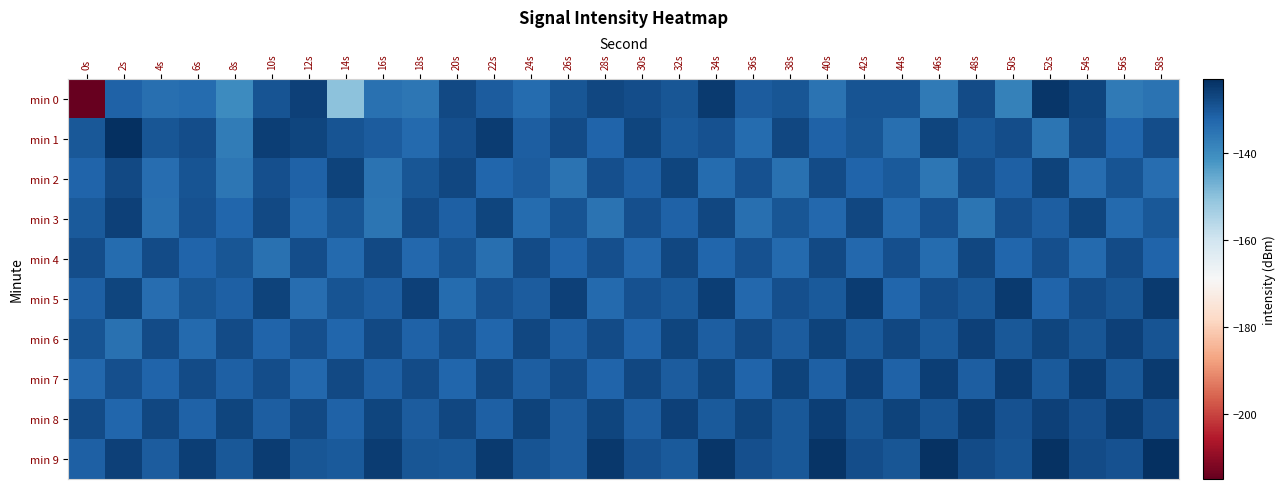

At which category does the chart reach its minimum across all series?

0s